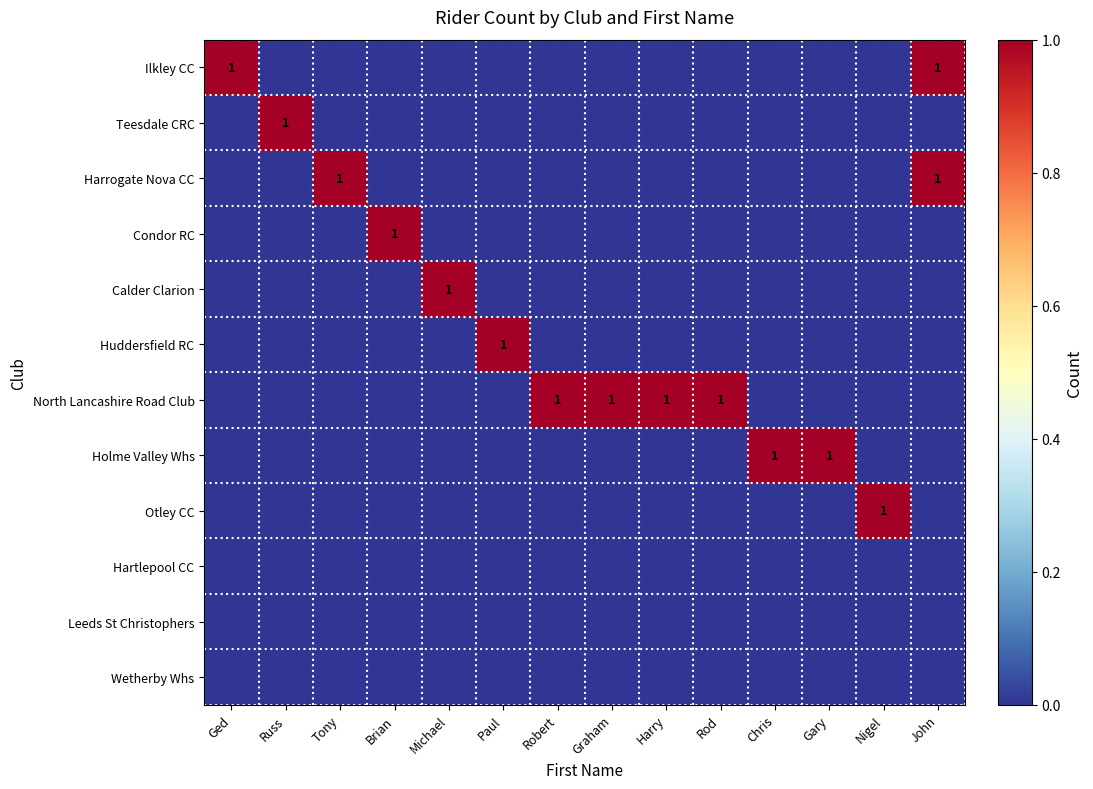

Count the number of categories in the chart.

14